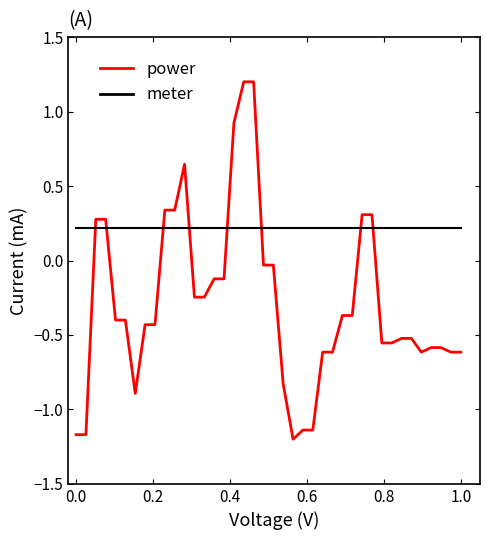

How many times do meter and power cross each other?

8